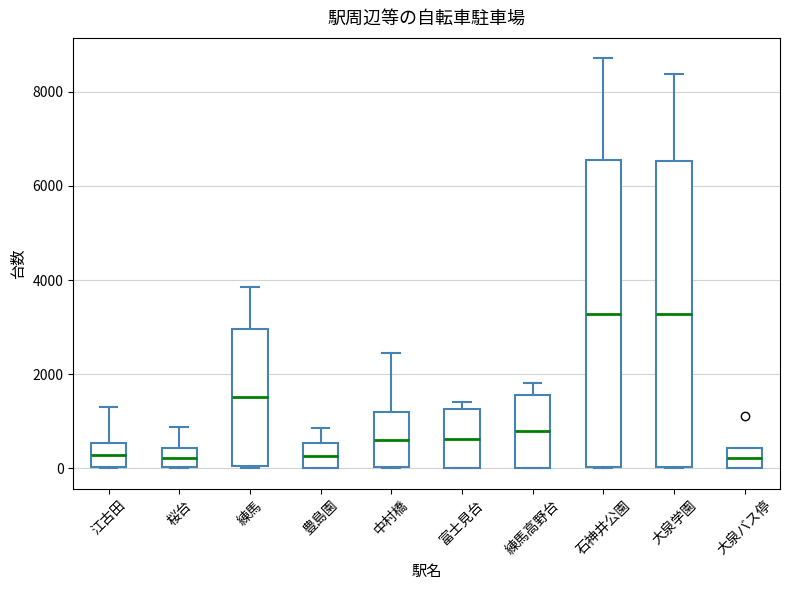

Reading left to right, read every box against the y-axis: the position of its median line, the range the box covers, and the ends of its whiskers. The values are not printed on the chart, so give them approximately, as read against the axis.

江古田: median 200, box 0 to 600, whiskers 0 to 1200
桜台: median 200, box 0 to 400, whiskers 0 to 800
練馬: median 1600, box 0 to 3000, whiskers 0 to 3800
豊島園: median 200, box 0 to 600, whiskers 0 to 800
中村橋: median 600, box 0 to 1200, whiskers 0 to 2400
富士見台: median 600, box 0 to 1200, whiskers 0 to 1400
練馬高野台: median 800, box 0 to 1600, whiskers 0 to 1800
石神井公園: median 3200, box 0 to 6600, whiskers 0 to 8800
大泉学園: median 3200, box 0 to 6600, whiskers 0 to 8400
大泉バス停: median 200, box 0 to 400, whiskers 0 to 400